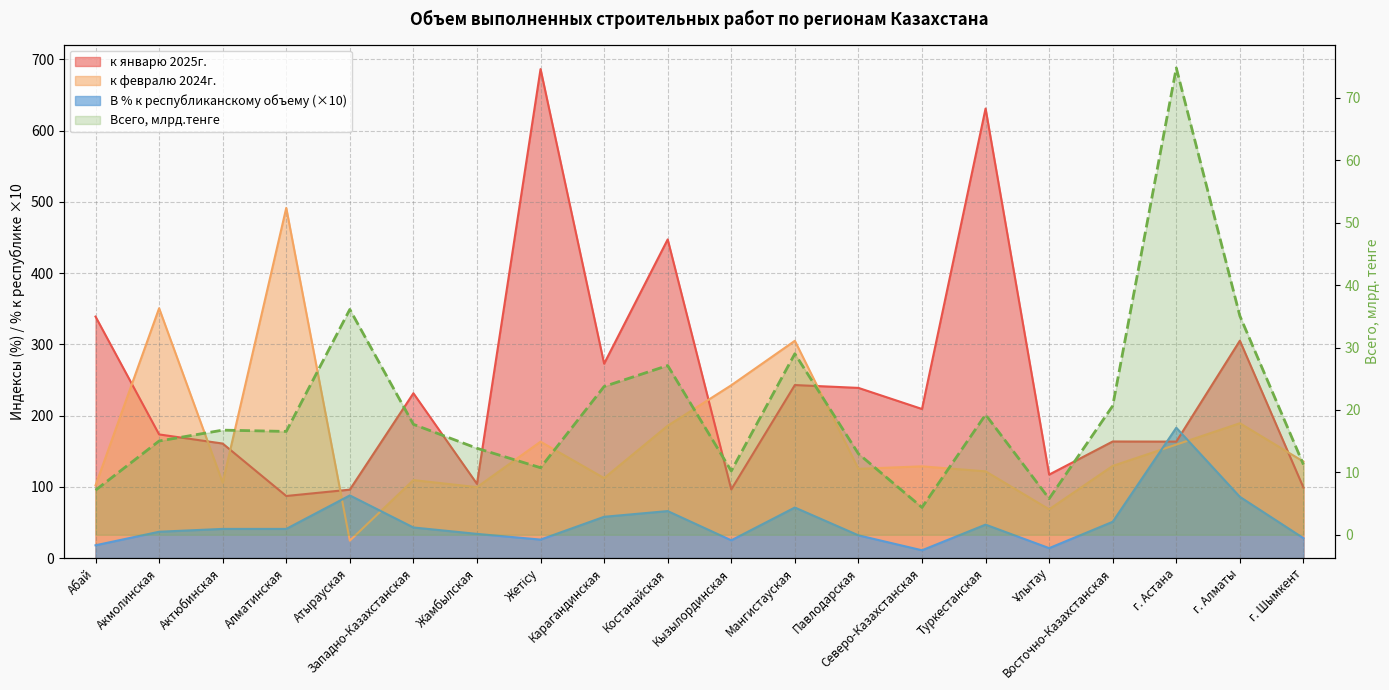

Reading left to right, list all the values displayed in this chart.

Всего, тыс.тенге: Абай=7.1	Акмолинская=15.0	Актюбинская=16.8	Алматинская=16.6	Атырауская=36.1	Западно-Казахстанская=17.7	Жамбылская=13.9	Жетісу=10.7	Карагандинская=23.8	Костанайская=27.1	Кызылординская=10.2	Мангистауская=29.0	Павлодарская=13.0	Северо-Казахстанская=4.4	Туркестанская=19.2	Ұлытау=5.8	Восточно-Казахстанская=20.7	г. Астана=74.8	г. Алматы=35.1	г. Шымкент=11.2
к январю 2025г.: Абай=339.0	Акмолинская=173.6	Актюбинская=160.8	Алматинская=87.2	Атырауская=96.1	Западно-Казахстанская=231.4	Жамбылская=104.2	Жетісу=686.4	Карагандинская=272.9	Костанайская=447.3	Кызылординская=96.4	Мангистауская=242.9	Павлодарская=238.9	Северо-Казахстанская=209.3	Туркестанская=631.0	Ұлытау=117.2	Восточно-Казахстанская=163.7	г. Астана=163.5	г. Алматы=305.2	г. Шымкент=99.0
к февралю 2024г.: Абай=102.0	Акмолинская=350.7	Актюбинская=106.0	Алматинская=491.5	Атырауская=24.5	Западно-Казахстанская=109.5	Жамбылская=99.6	Жетісу=163.4	Карагандинская=112.3	Костанайская=185.8	Кызылординская=242.6	Мангистауская=305.0	Павлодарская=125.3	Северо-Казахстанская=128.8	Туркестанская=121.8	Ұлытау=68.5	Восточно-Казахстанская=129.4	г. Астана=159.3	г. Алматы=189.3	г. Шымкент=135.5
В % к республиканскому объему: Абай=18.0	Акмолинская=37.0	Актюбинская=41.0	Алматинская=41.0	Атырауская=88.0	Западно-Казахстанская=43.0	Жамбылская=34.0	Жетісу=26.0	Карагандинская=58.0	Костанайская=66.0	Кызылординская=25.0	Мангистауская=71.0	Павлодарская=32.0	Северо-Казахстанская=11.0	Туркестанская=47.0	Ұлытау=14.0	Восточно-Казахстанская=51.0	г. Астана=183.0	г. Алматы=86.0	г. Шымкент=28.0